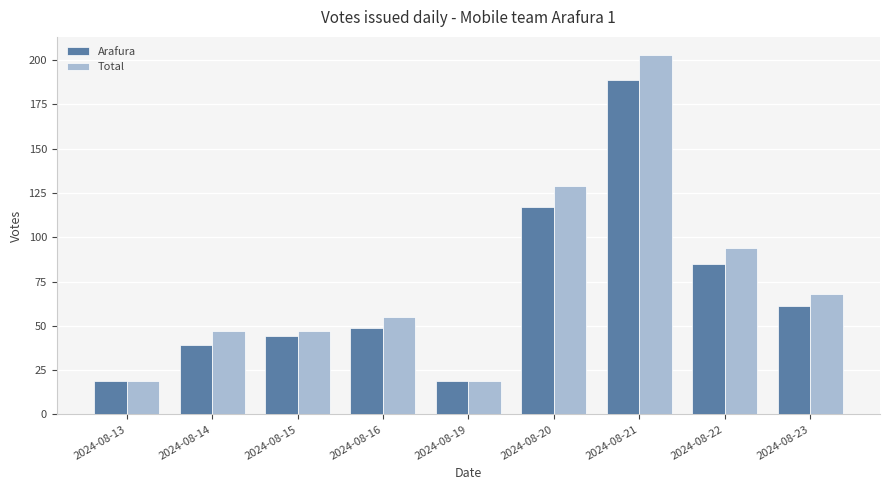

How many groups of bars are there?

9